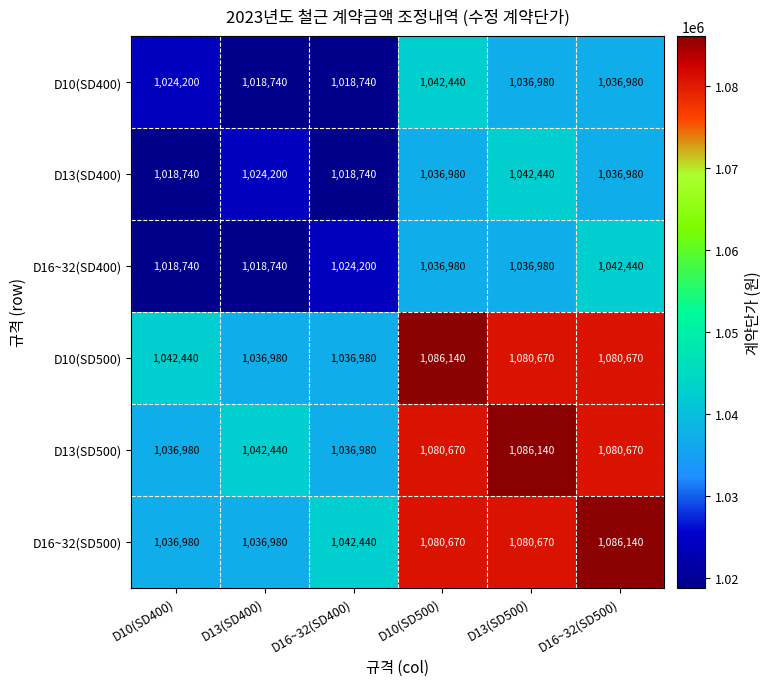

The D10(SD500) series shows 1036980 at D16~32(SD400). True or false?

True